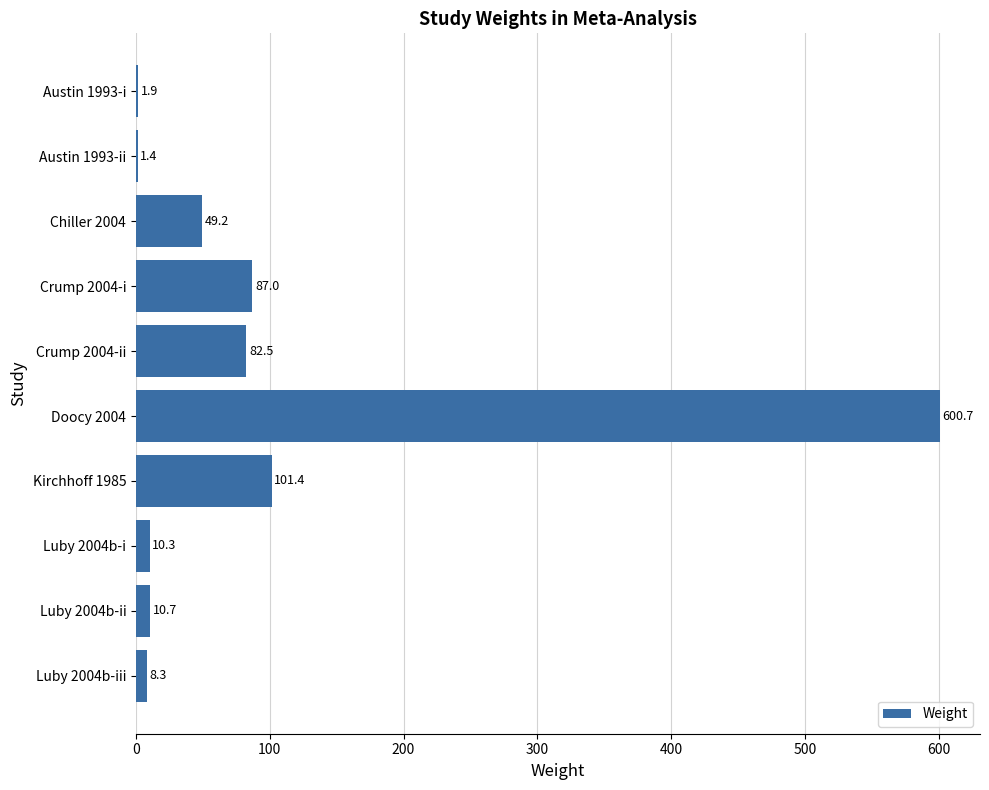

Which has a higher value, Luby 2004b-iii or Luby 2004b-i?

Luby 2004b-i